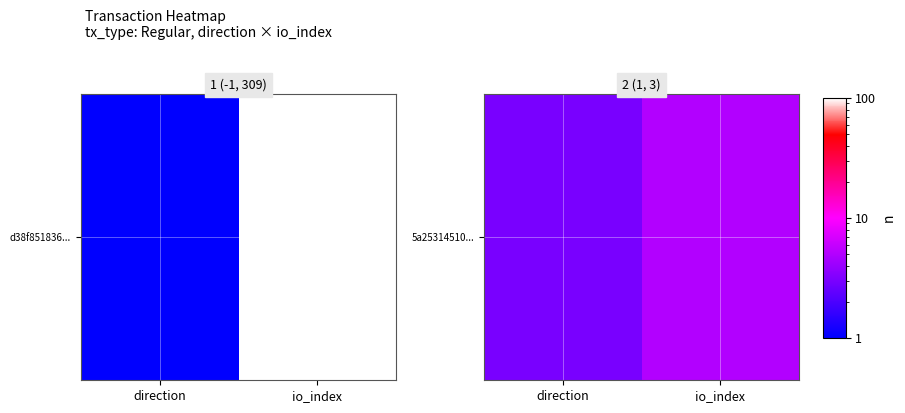

Which has a higher value, direction or io_index?

io_index